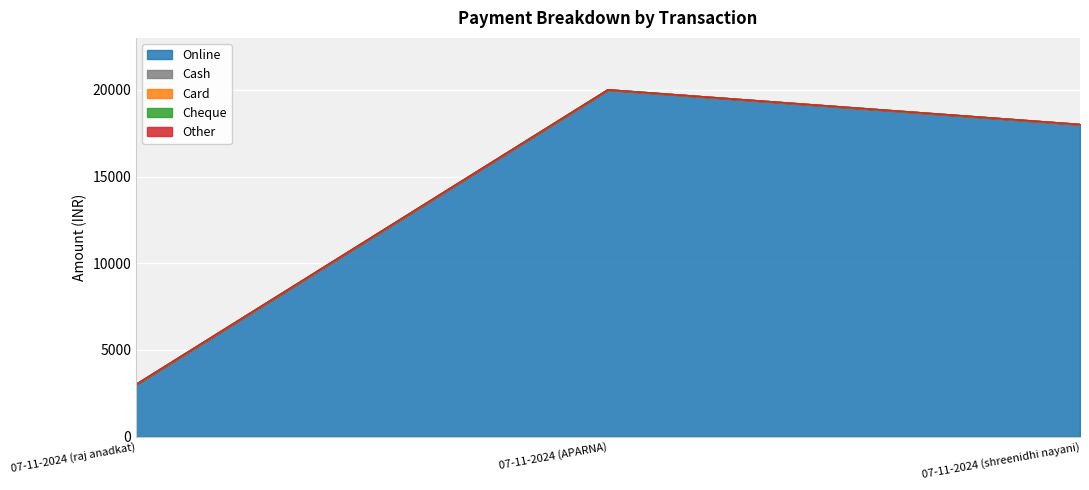

Reading right to left, what are all the values shown in this chart?

Online: 18000	20000	3000
Cash: 0	0	0
Card: 0	0	0
Cheque: 0	0	0
Other: 0	0	0